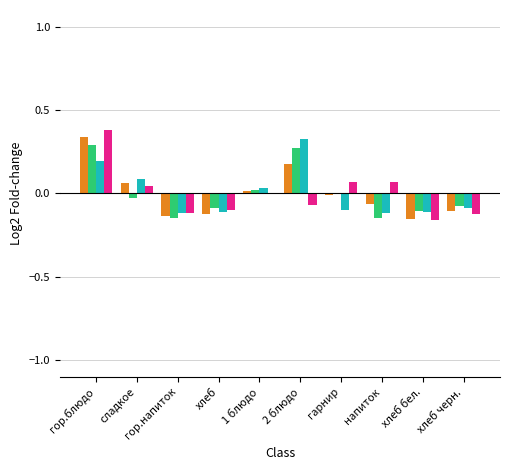

Which category has the highest value across all series?

гор.блюдо